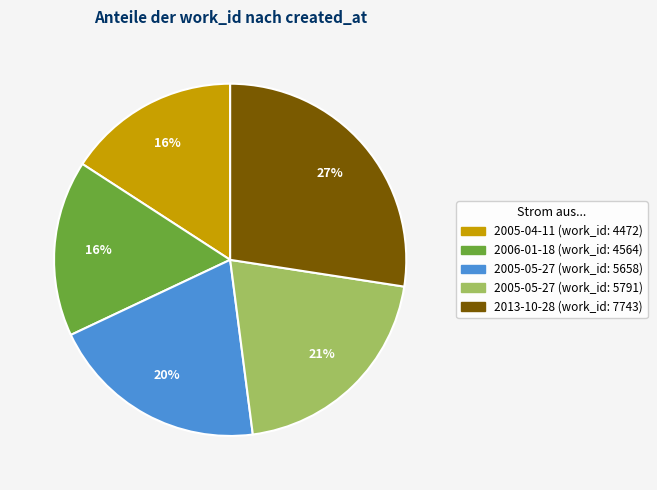

Is there any slice that represents more than half of the pie?

No